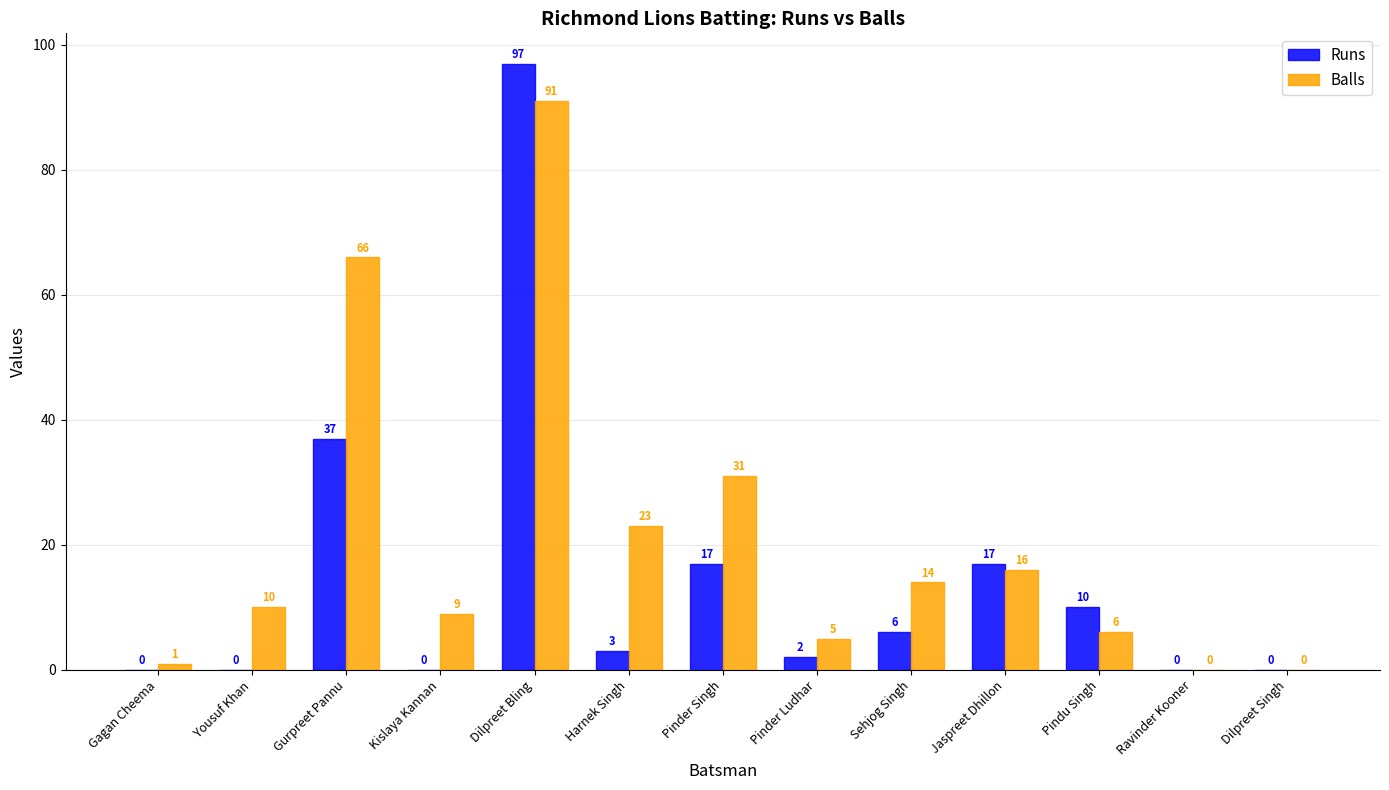

How many positive values does the Balls series have?

11